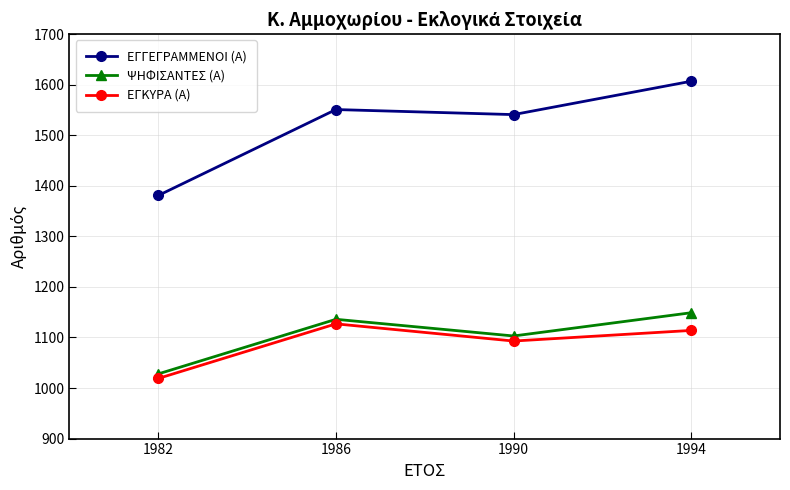

What is the total value across all series at 1990?

3737